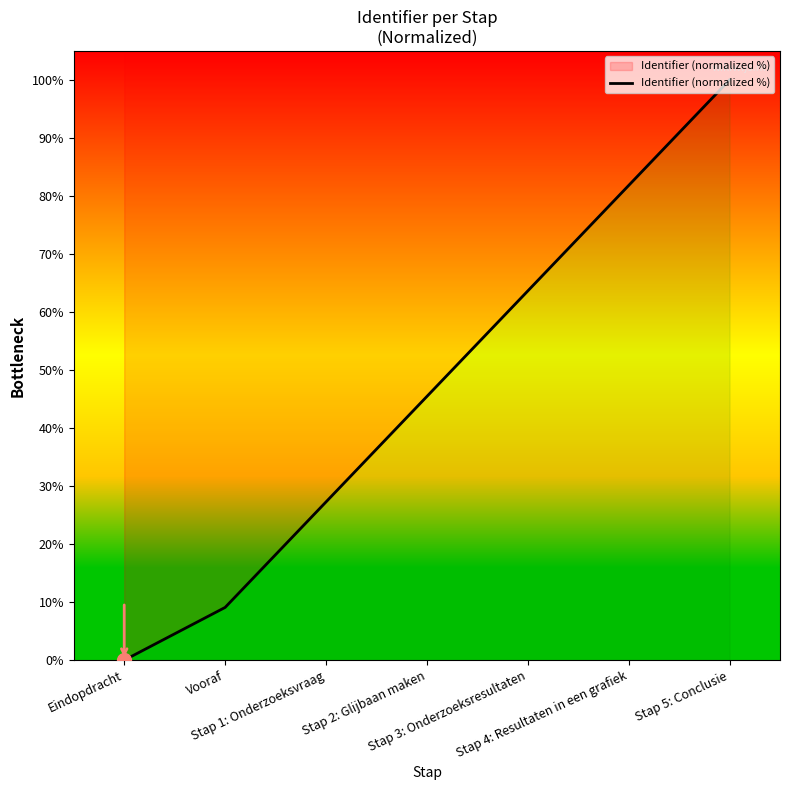

List the labels in order of value, smallest first.

Eindopdracht, Vooraf, Stap 1: Onderzoeksvraag, Stap 2: Glijbaan maken, Stap 3: Onderzoeksresultaten, Stap 4: Resultaten in een grafiek, Stap 5: Conclusie